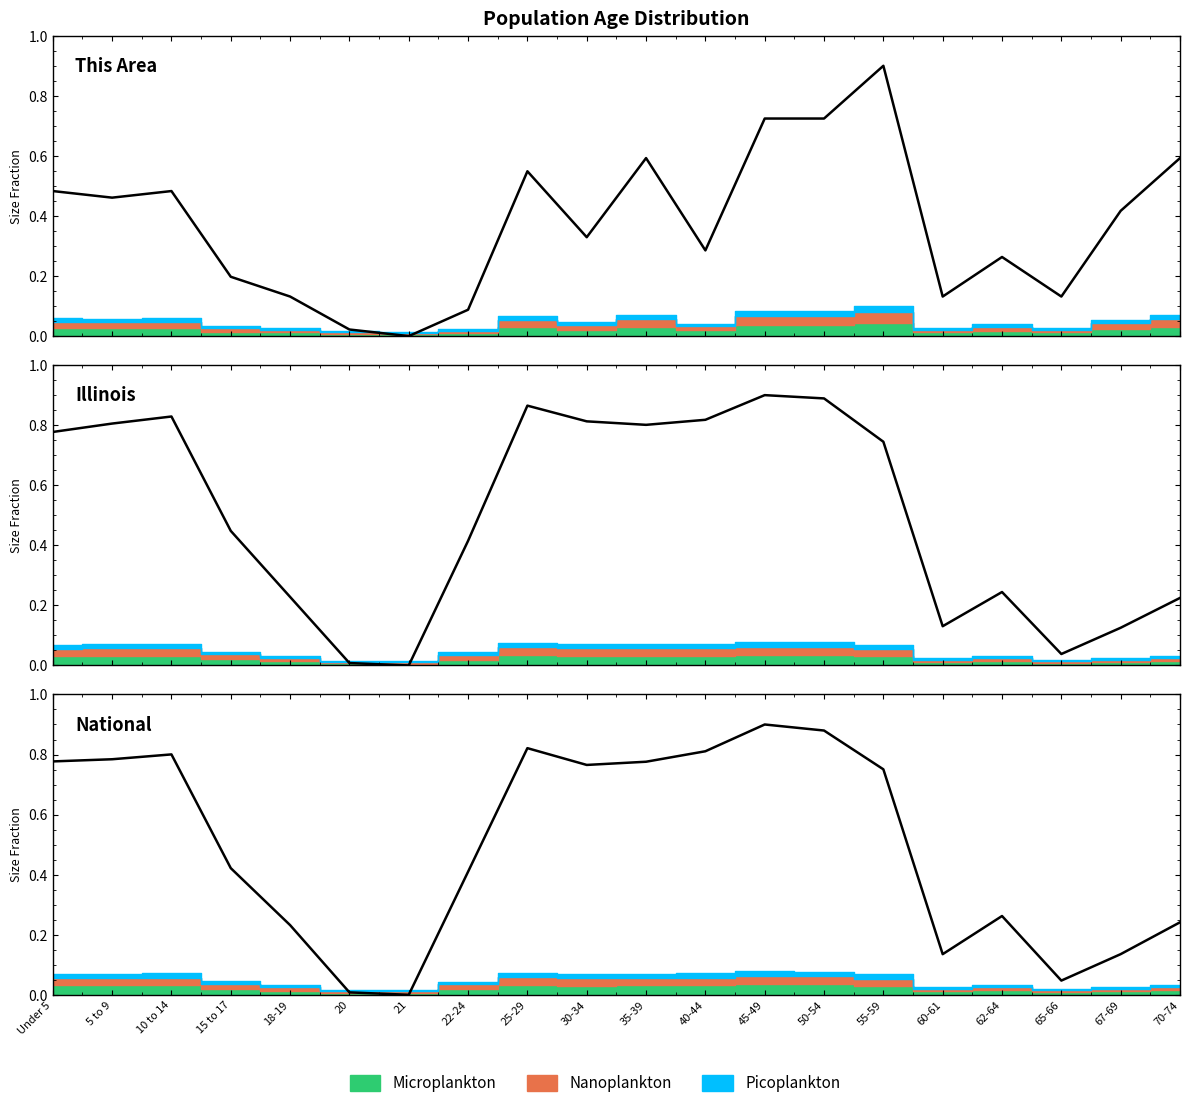

Reading left to right, extract all data points from this chart.

This Area: 0.5	0.5	0.5	0.2	0.1	0.0	0.0	0.1	0.5	0.3	0.6	0.3	0.7	0.7	0.9	0.1	0.3	0.1	0.4	0.6
Illinois: 0.8	0.8	0.8	0.4	0.2	0.0	0.0	0.4	0.9	0.8	0.8	0.8	0.9	0.9	0.7	0.1	0.2	0.0	0.1	0.2
National: 0.8	0.8	0.8	0.4	0.2	0.0	0.0	0.4	0.8	0.8	0.8	0.8	0.9	0.9	0.8	0.1	0.3	0.0	0.1	0.2